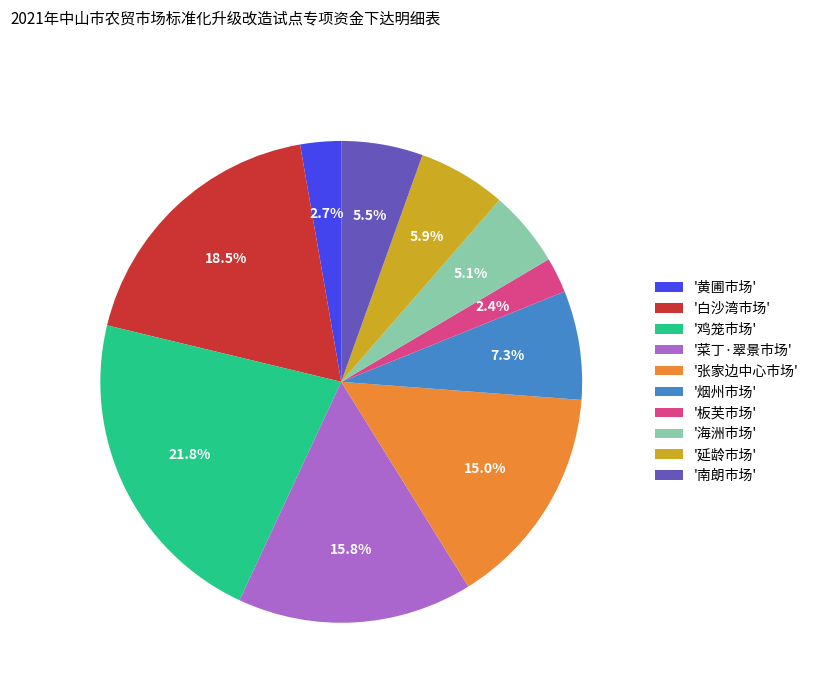

Do '烟州市场' and '板芙市场' together represent more than half of the pie?

No